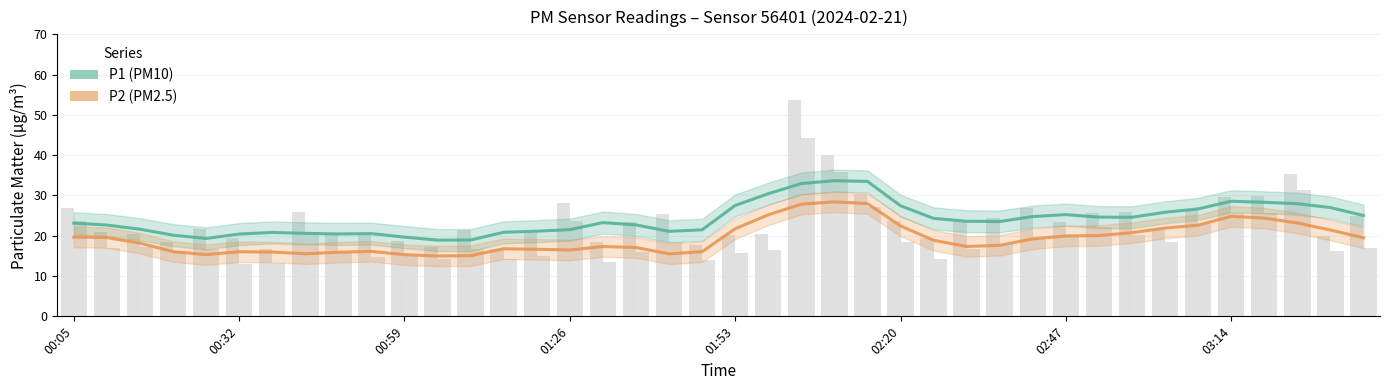

What is the total value across all series at 9?

36.7